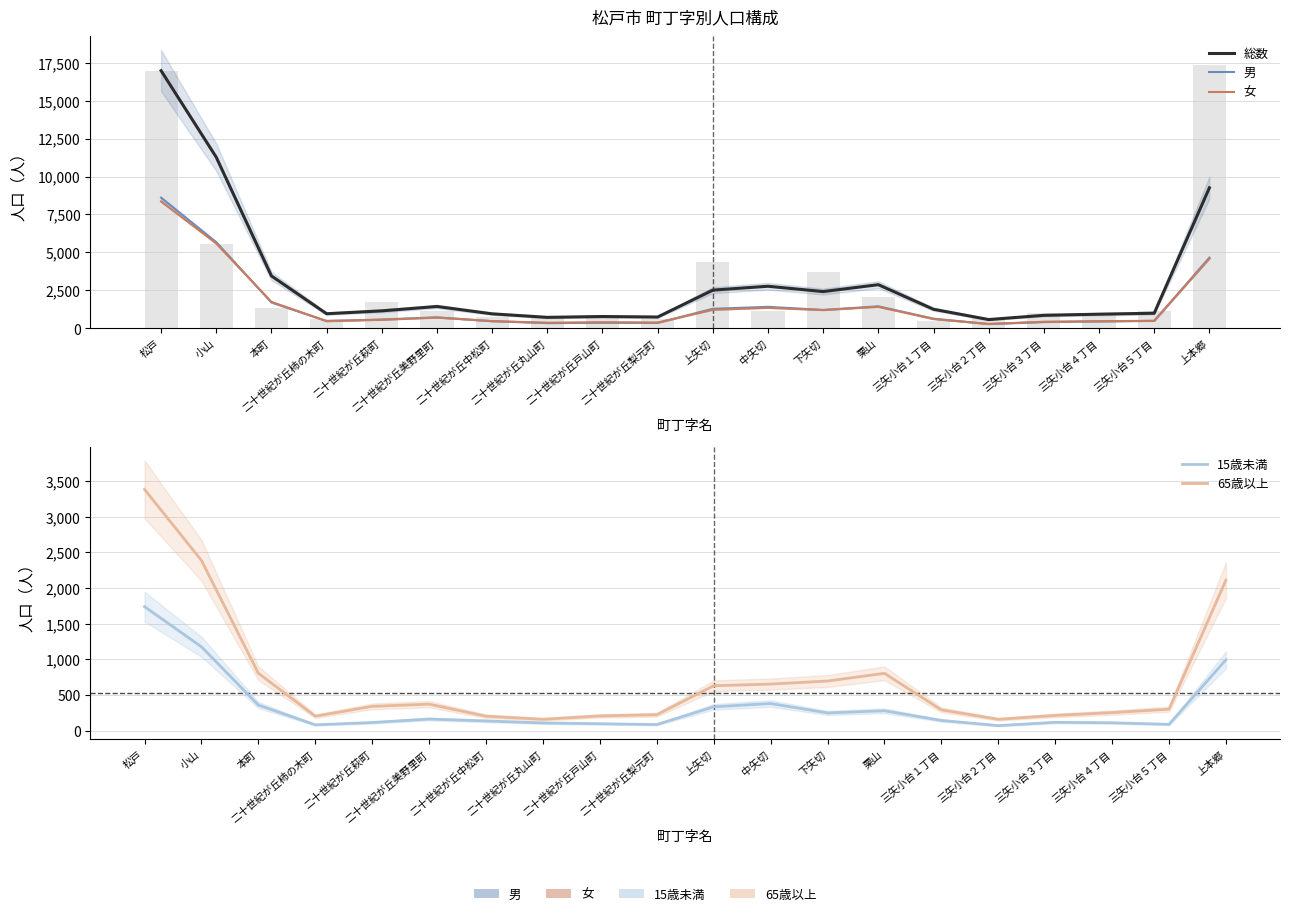

What is the sum of all 女 values?

31253.5